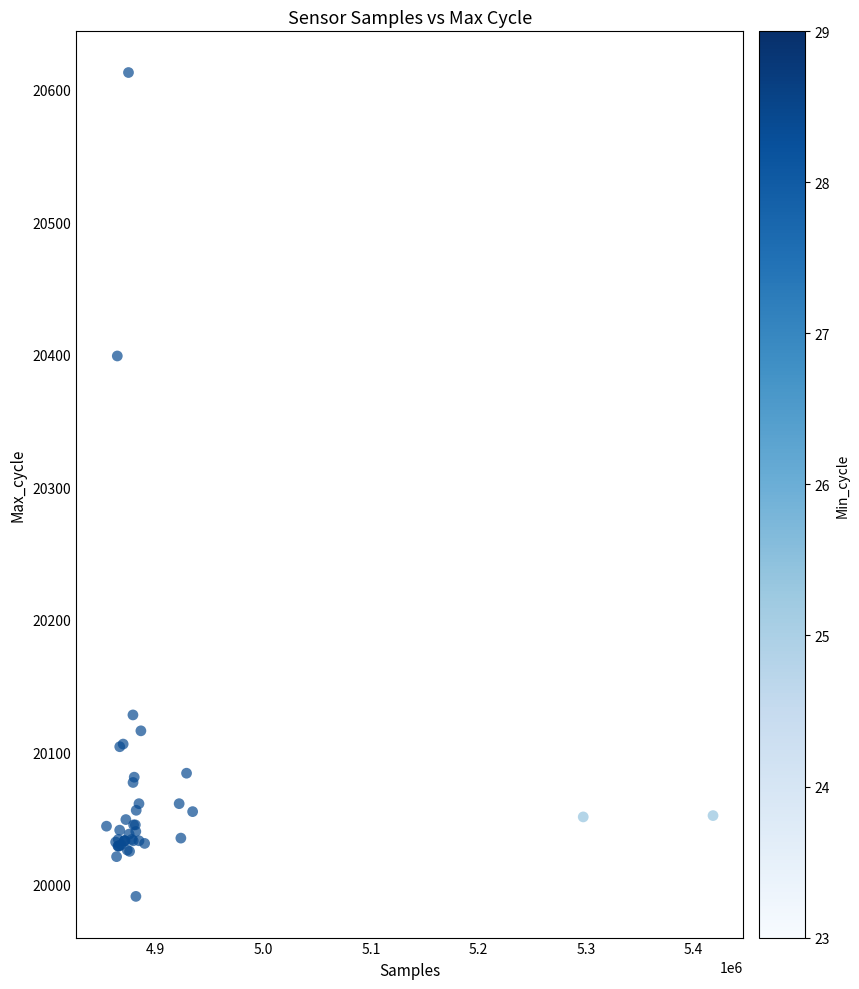

What Y value in the scatter plot is closest to 20302?

20399